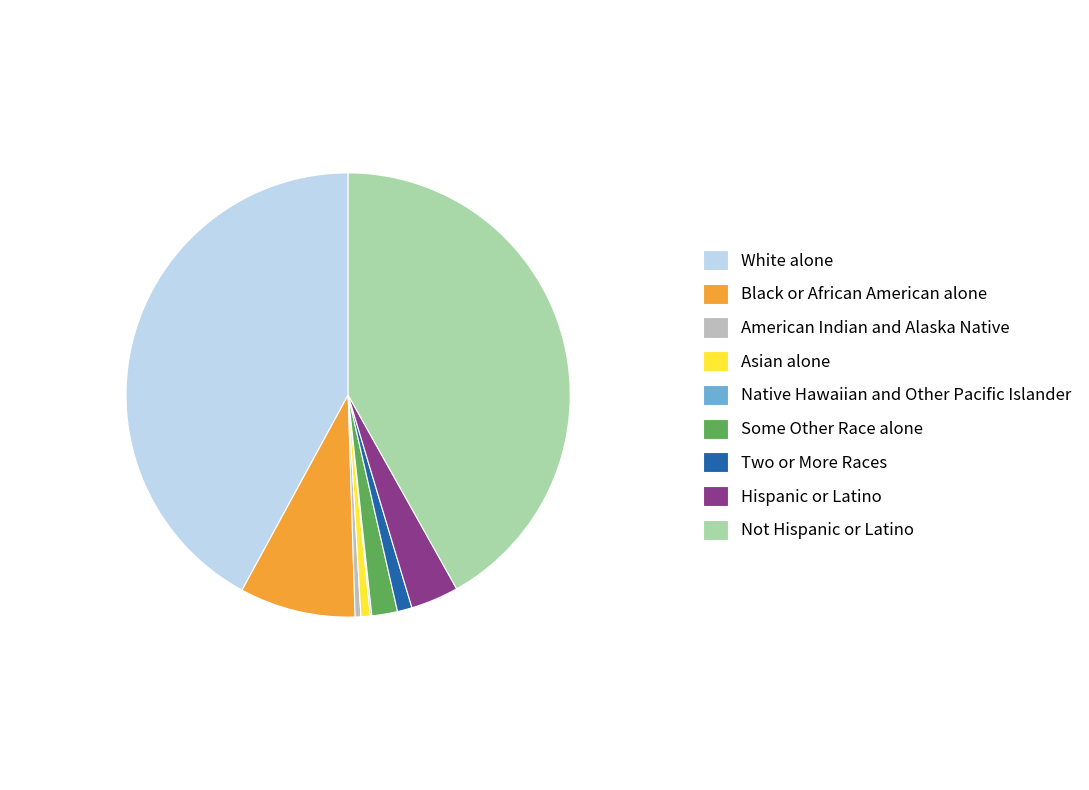

Does any single category account for the majority?

No